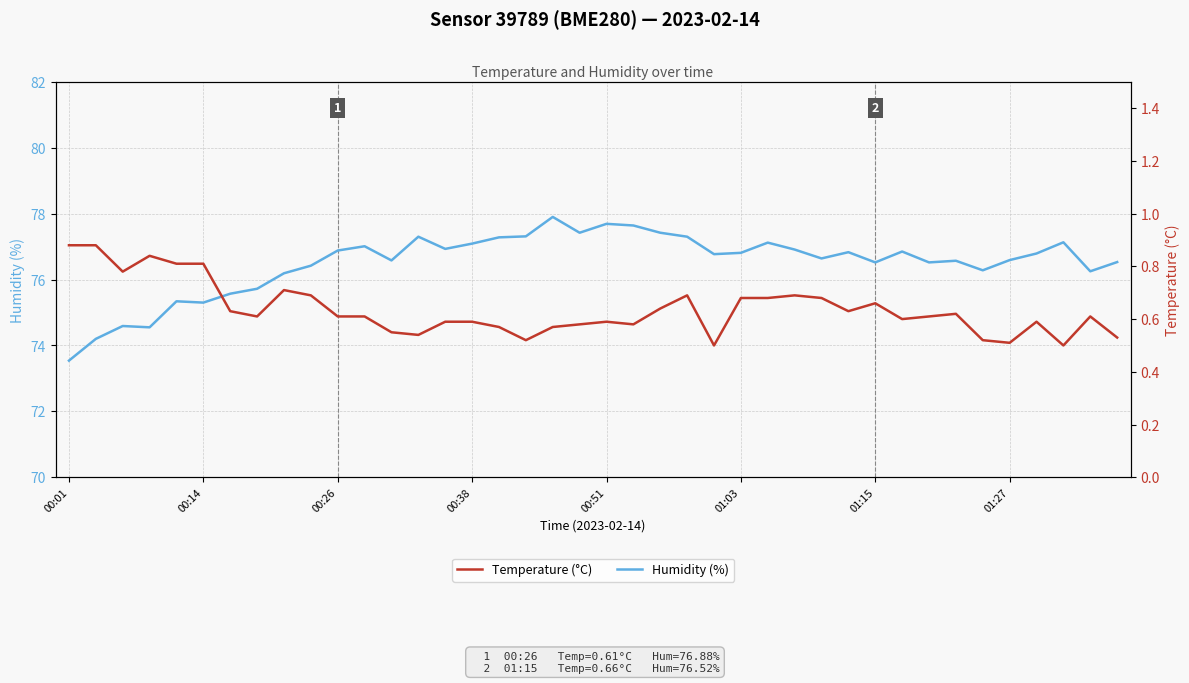

True or false: Temperature (°C) and Humidity (%) intersect in this chart.

False